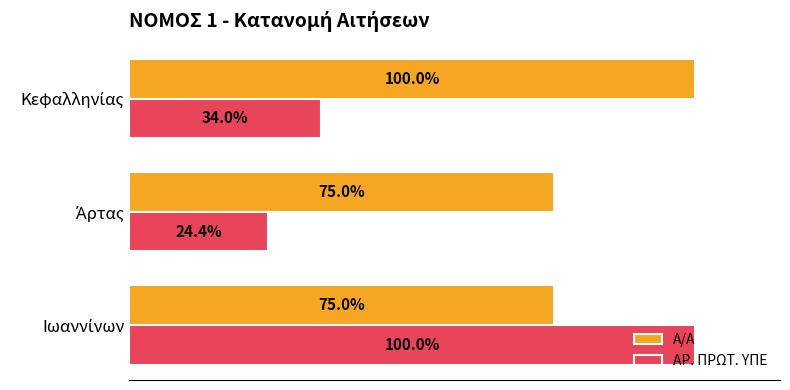

What are all the series names shown in the legend?

Α/Α, ΑΡ. ΠΡΩΤ. ΥΠΕ